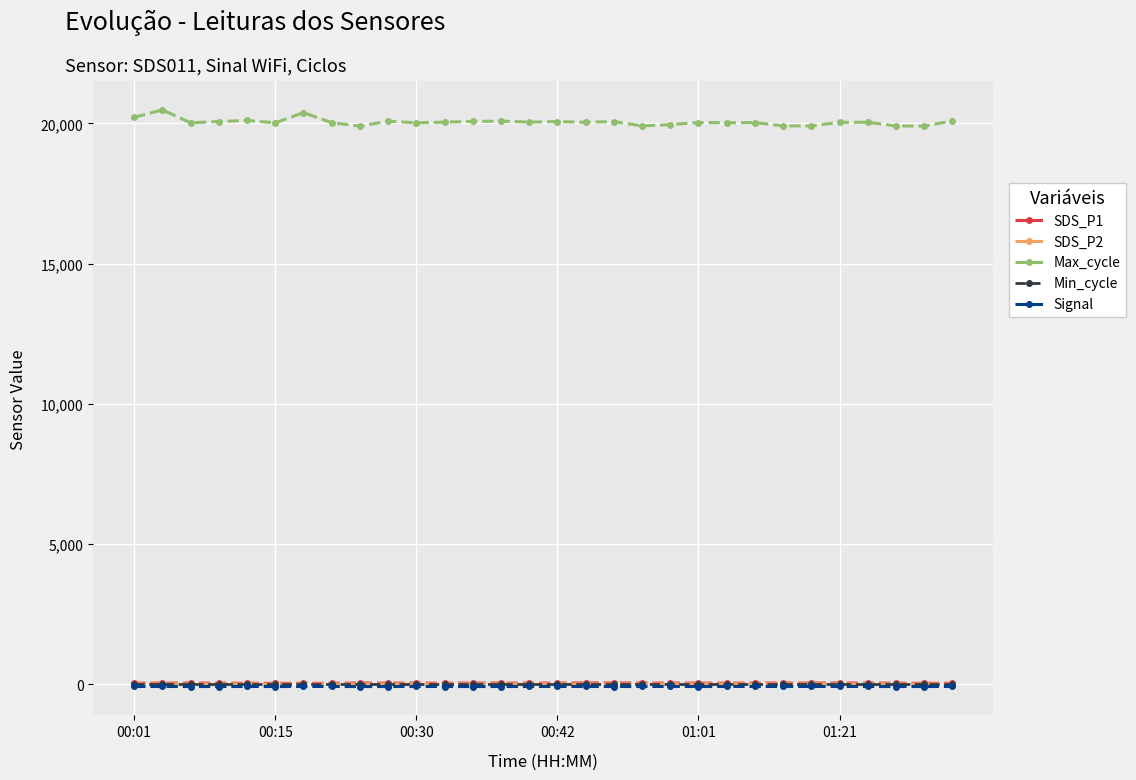

How many values in the SDS_P1 series are below 45?

15